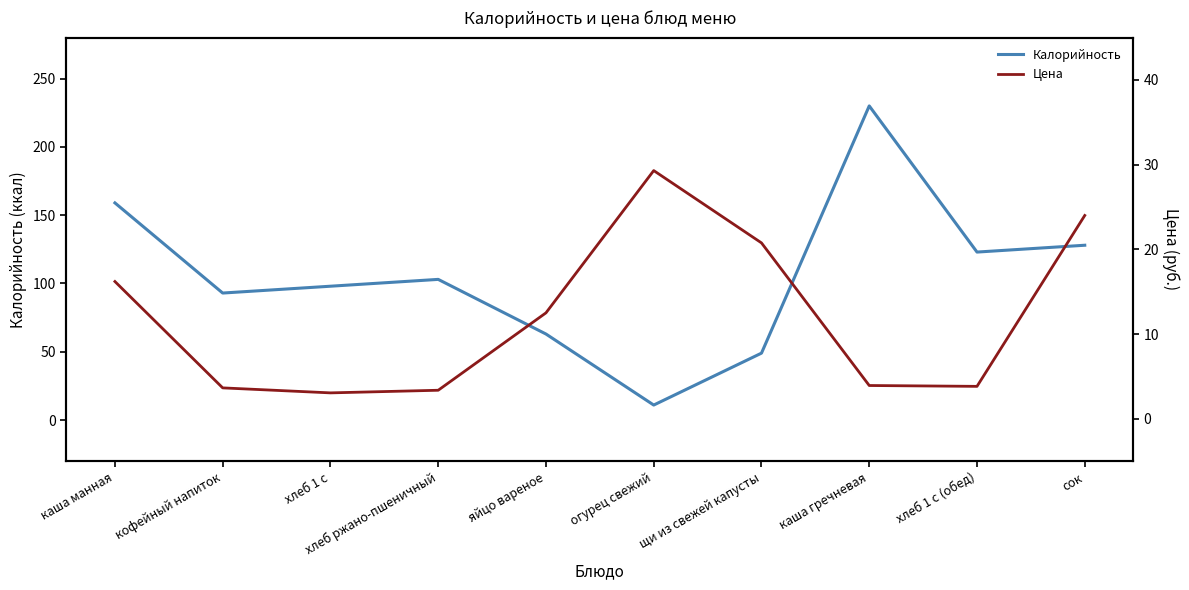

What is the difference between the maximum and minimum values in the Калорийность series?

219